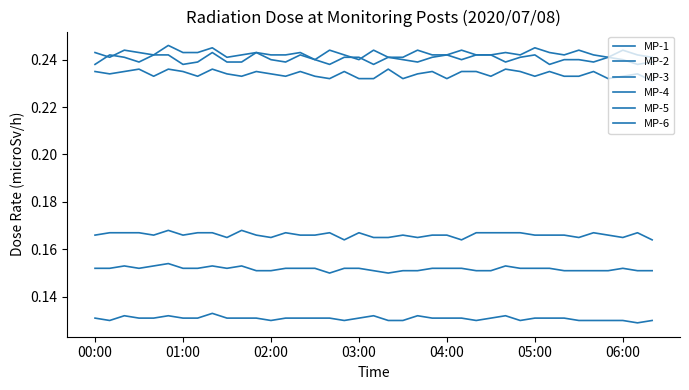

How many lines are shown in the chart?

6